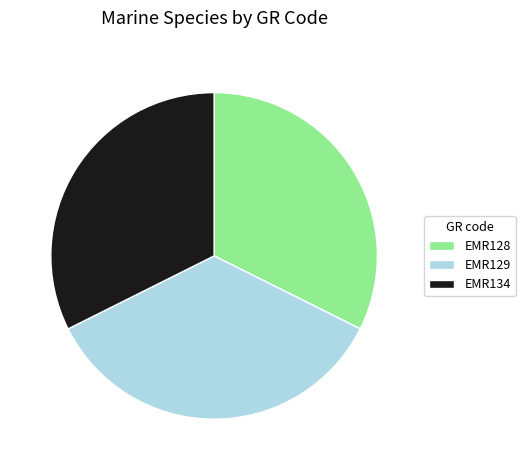

Which category has the biggest portion of the pie?

EMR129